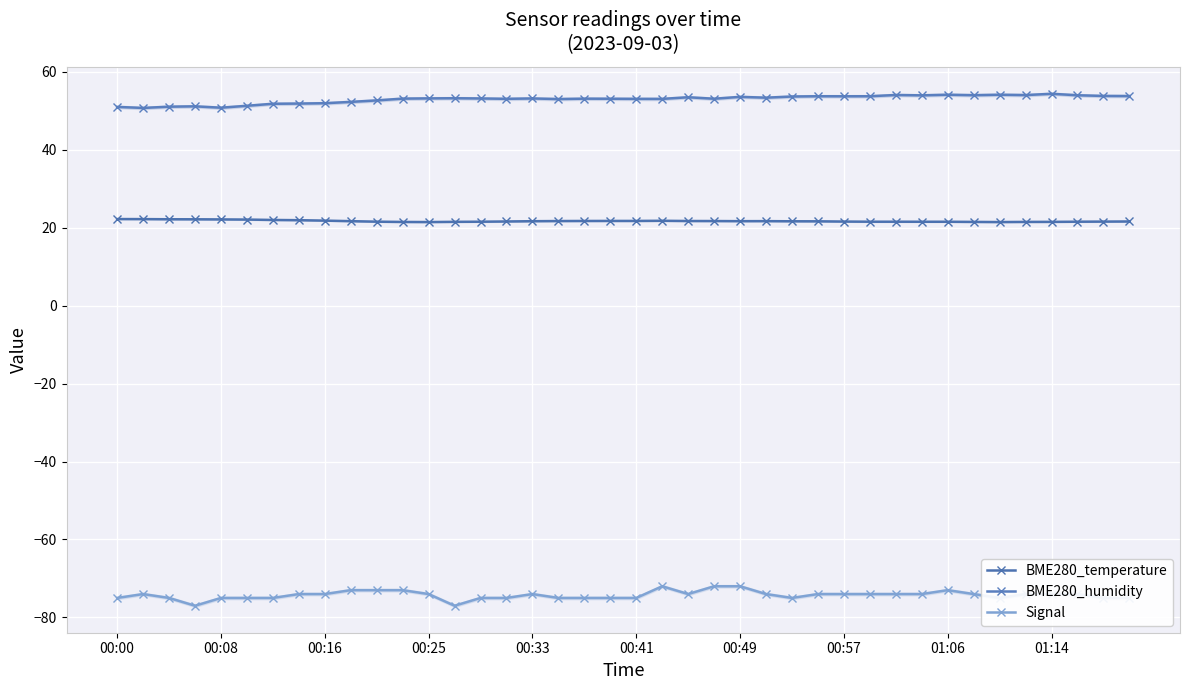

At 35, list the series in order from largest to smallest.

BME280_humidity, BME280_temperature, Signal